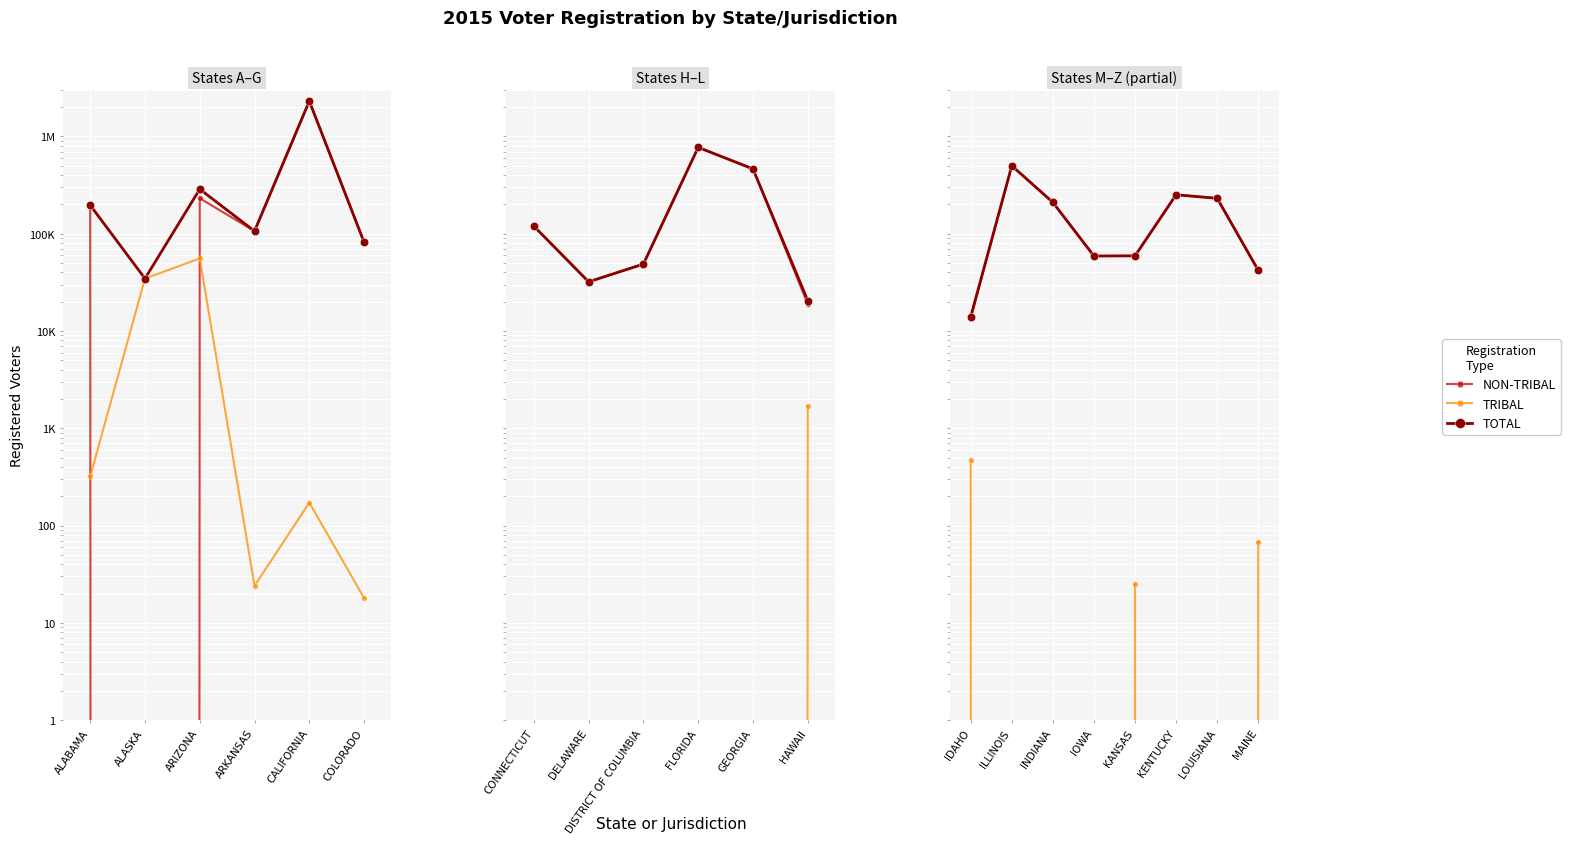

At INDIANA, list the series in order from smallest to largest.

TRIBAL, NON-TRIBAL, TOTAL